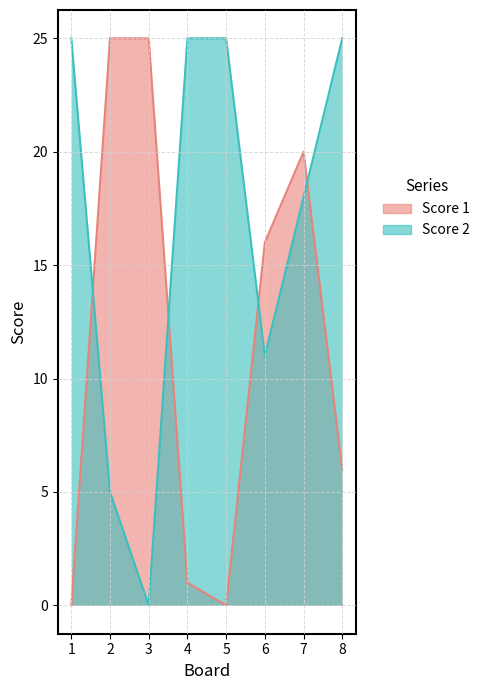

How many intersections are there between Score 2 and Score 1?

4